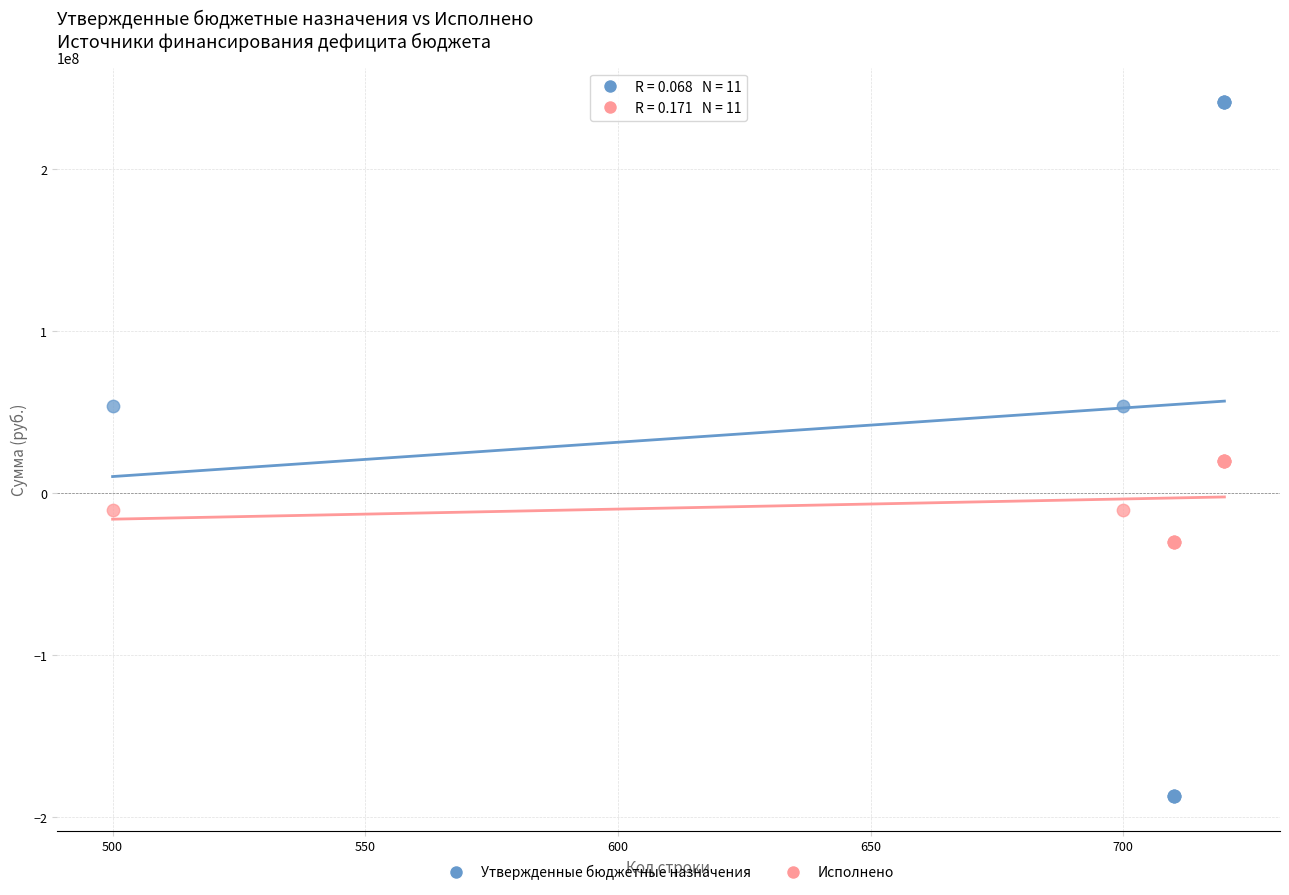

Which series contains the lowest Y value?

Утвержденные бюджетные назначения